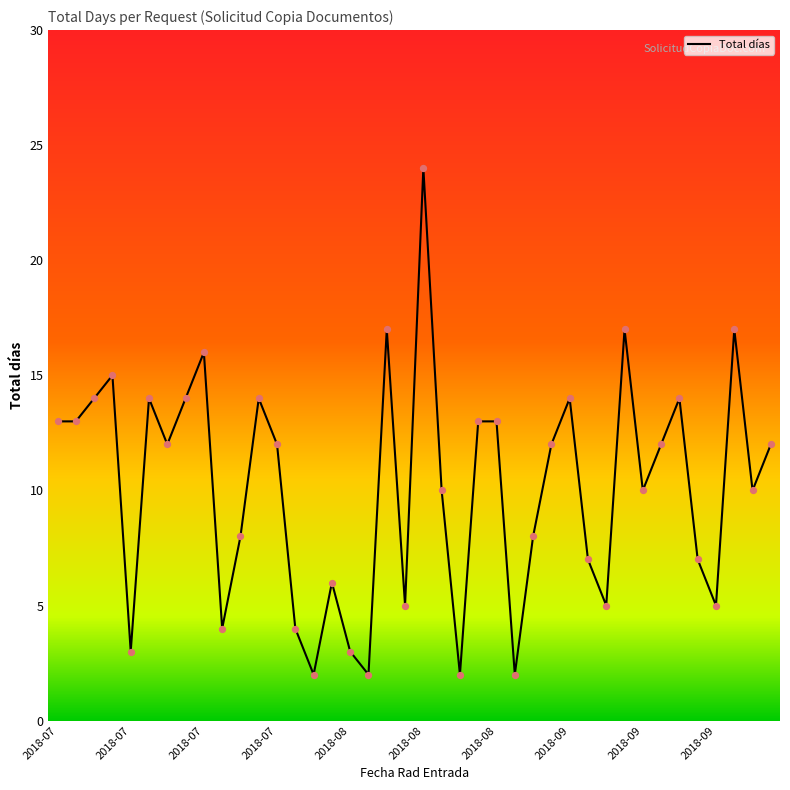

What is the difference between the maximum and minimum values?

22